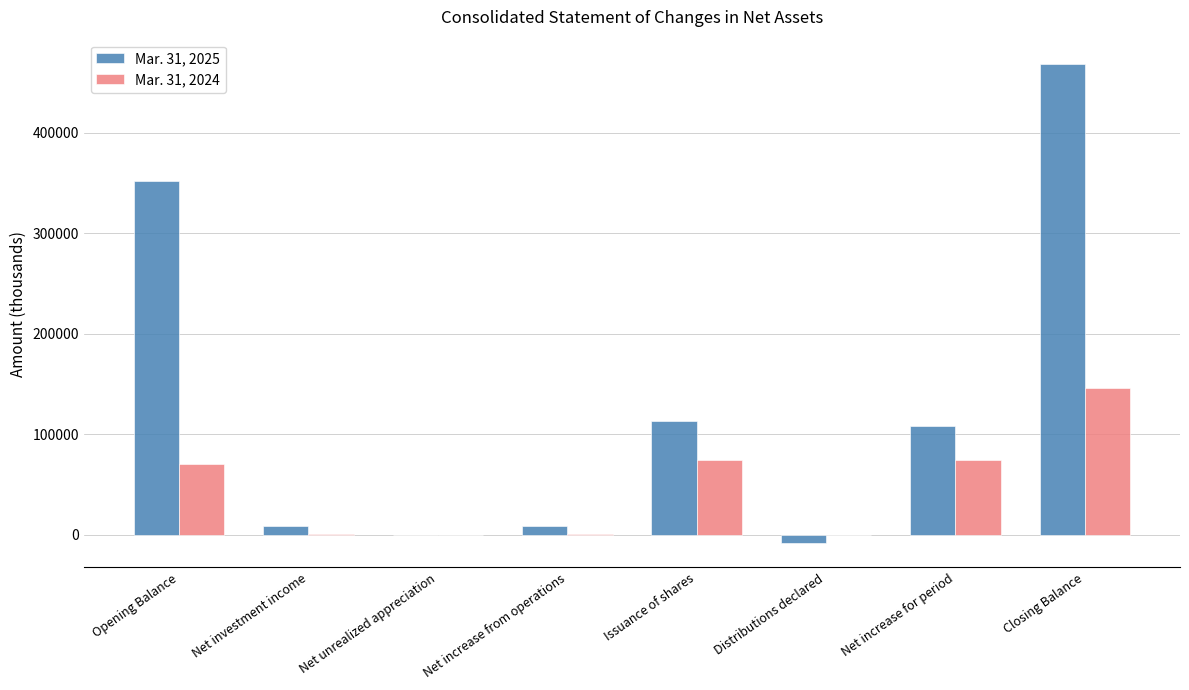

Where does the Mar. 31, 2025 series first go above 108125?

Opening Balance